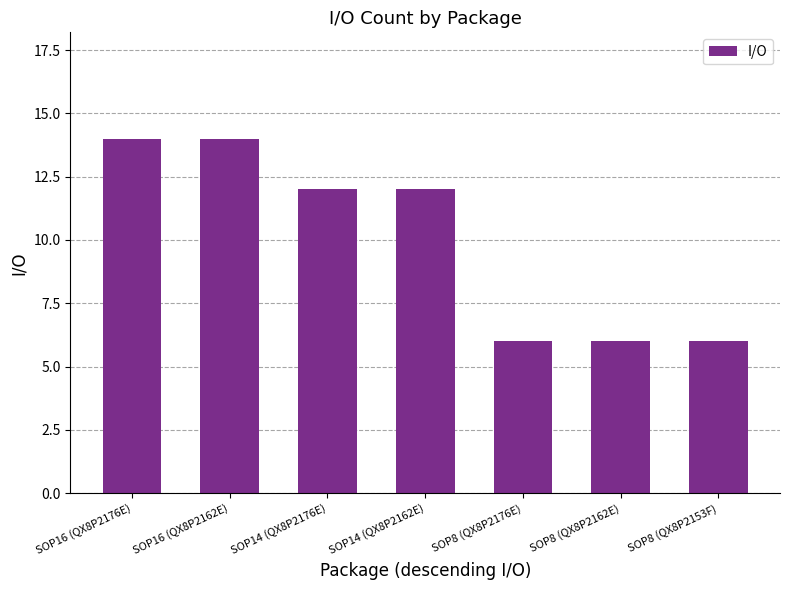

Is it true that the value at SOP16 (QX8P2176E) is 14?

True